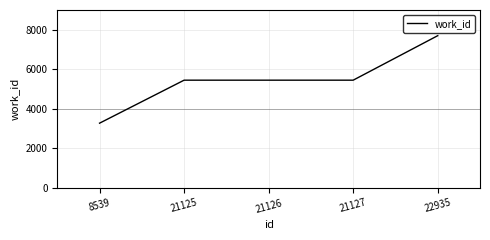

What value does the data have at 21126, to the nearest 100?

5500